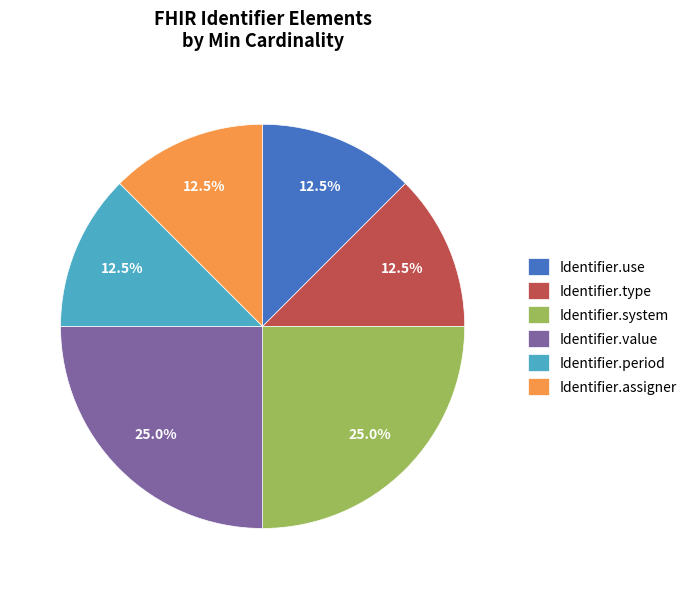

Does Identifier.assigner represent more than half of the total?

No